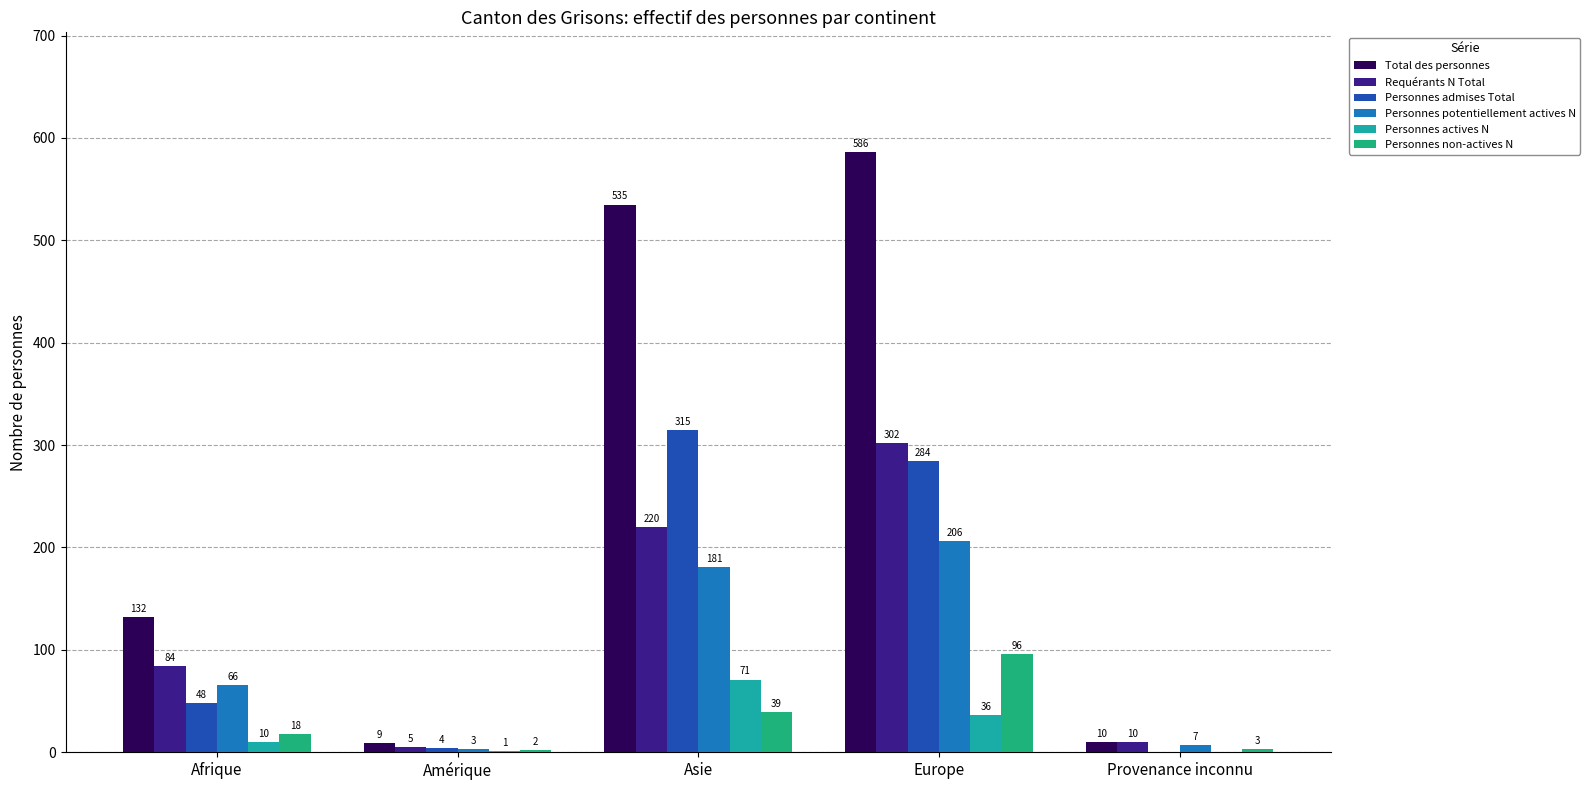

What is the difference between the Total des personnes values at Amérique and Afrique?

123